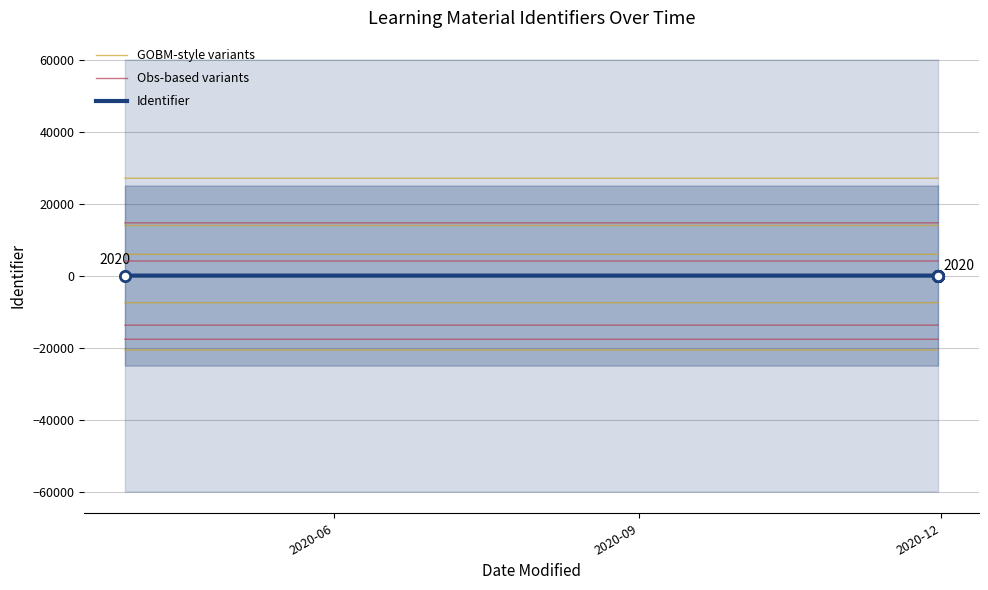

Is the value of GOBM-style variants at 6 greater than the value of Identifier at 2020-06?

No